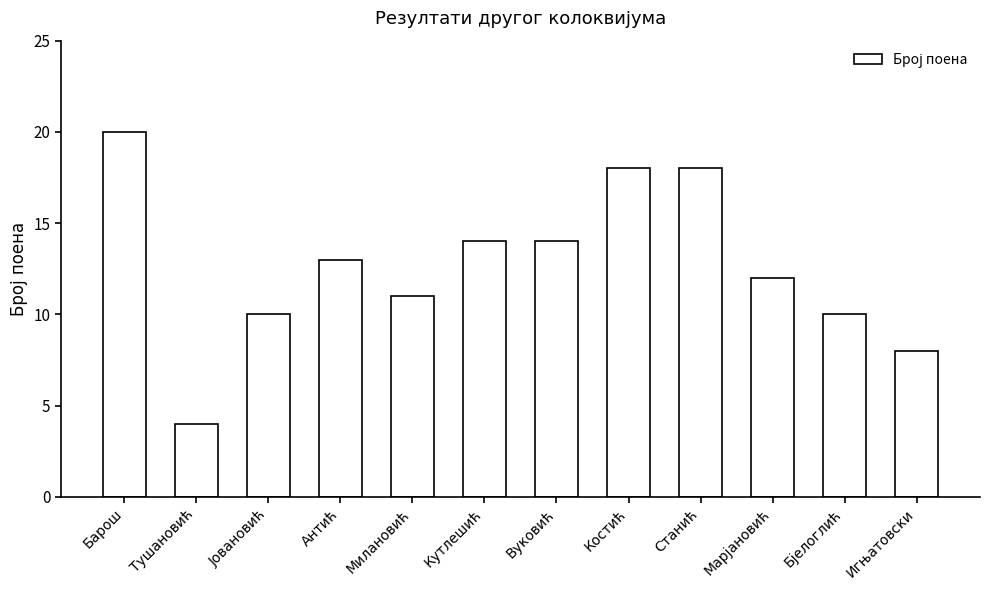

True or false: the data shows 18 at Костић.

True